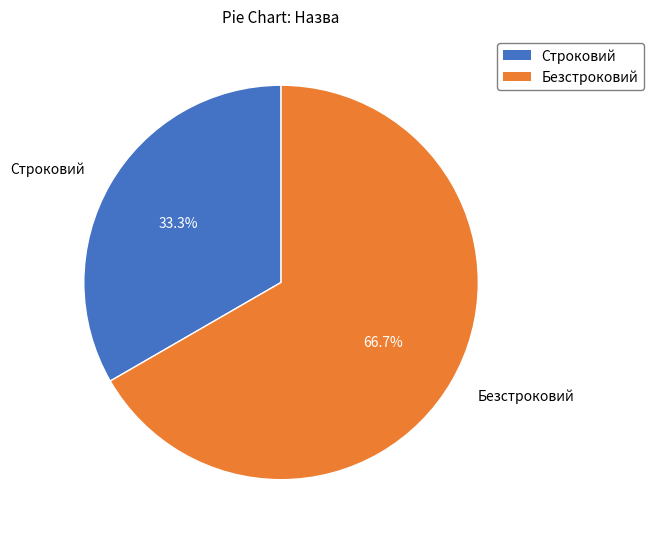

Do Строковий and Безстроковий together represent more than half of the pie?

Yes